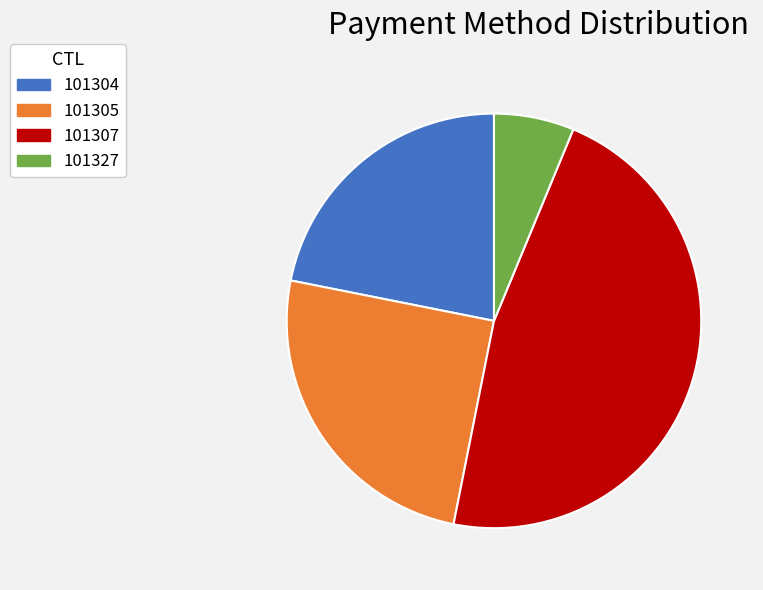

Is it true that 101305 is 31% of the pie?

False